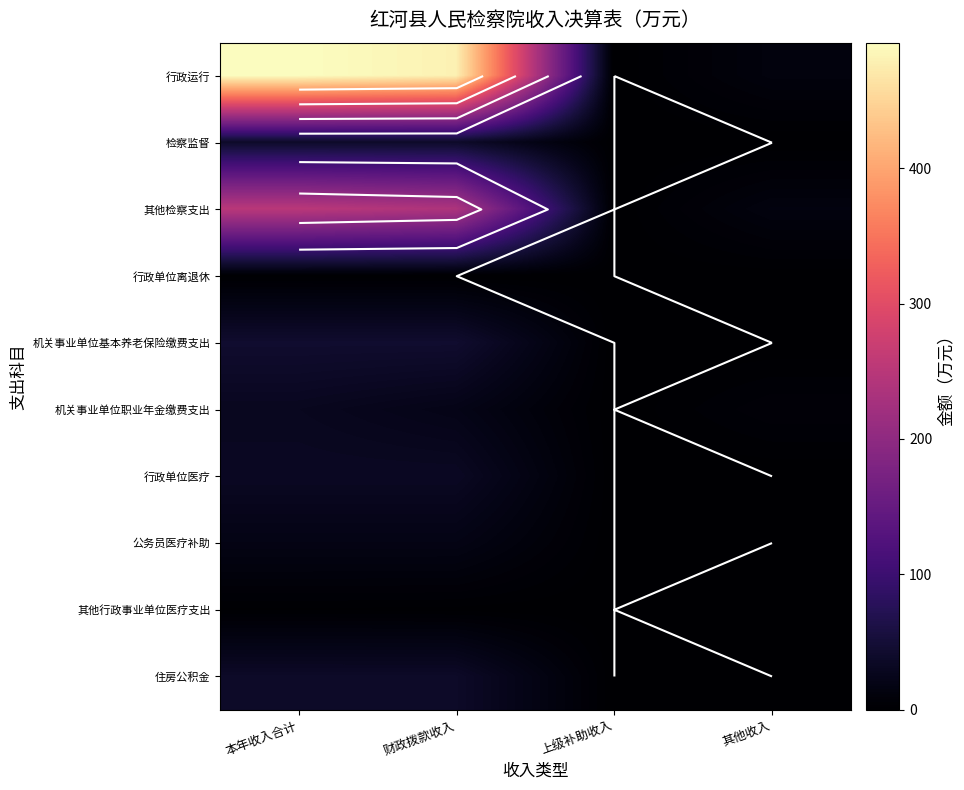

At which label does 其他行政事业单位医疗支出 first exceed 1?

本年收入合计